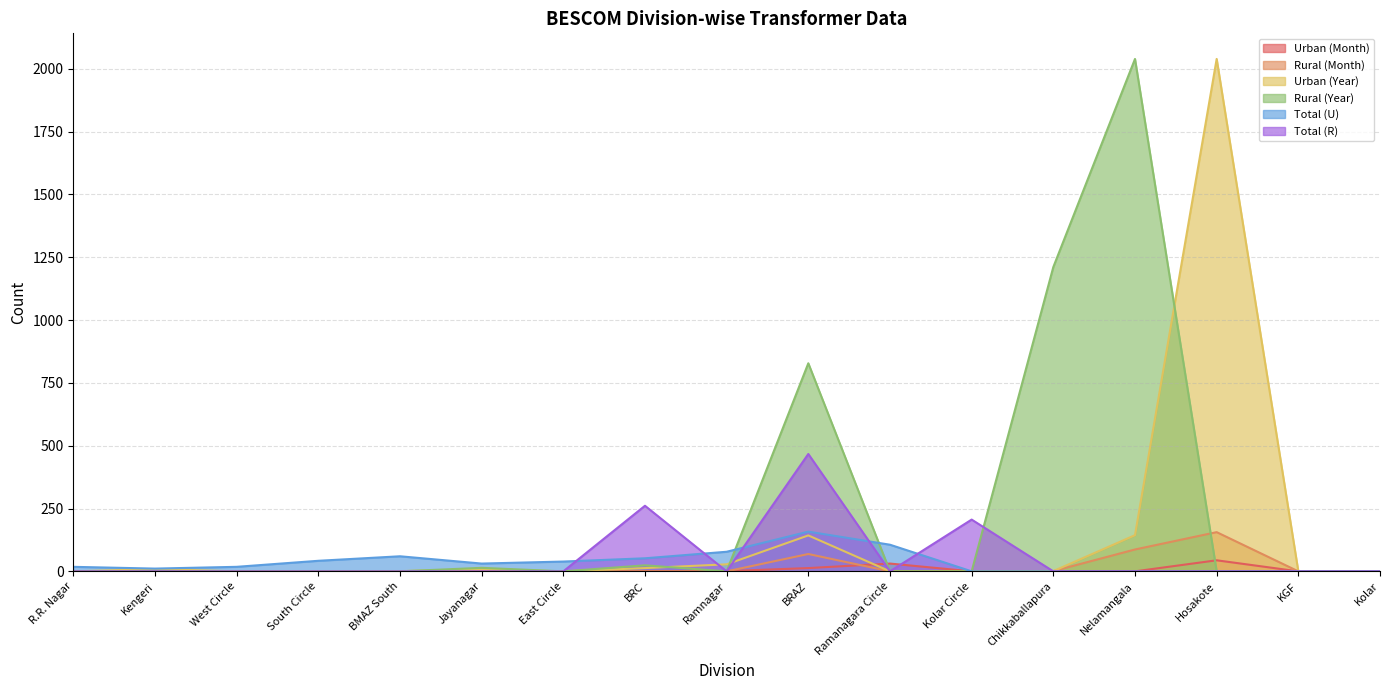

In Total (U), how many points are lower than both neighbors (excluding endpoints)?

2